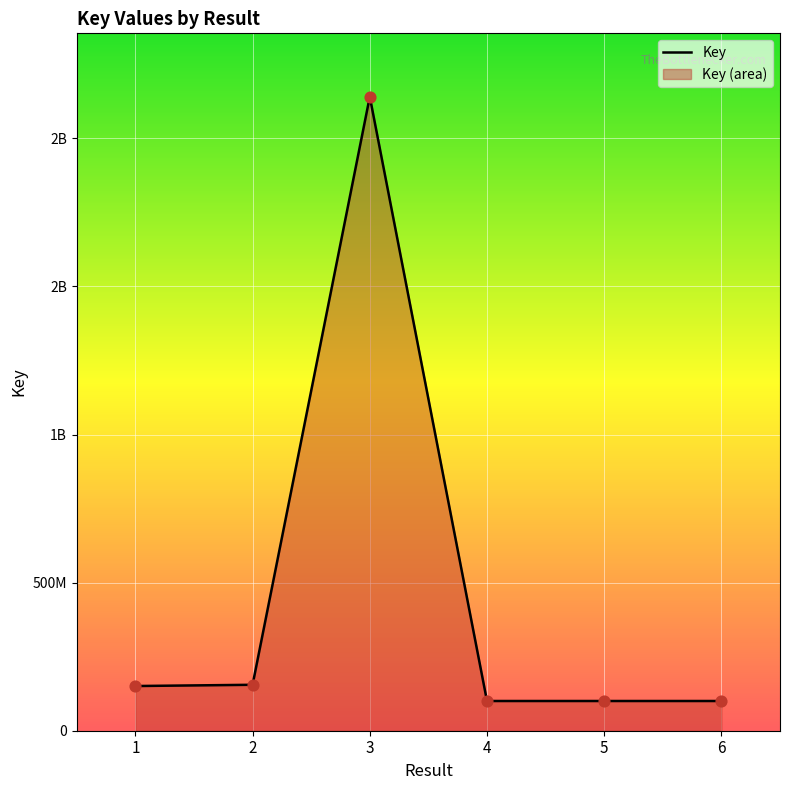

Between 3 and 5, which is larger?

3